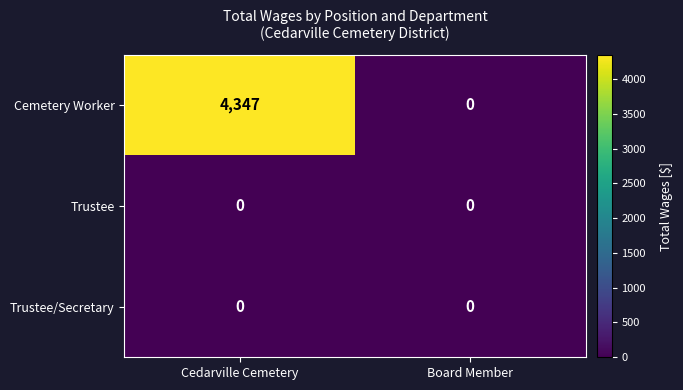

What is the average value of the Cemetery Worker series?

2174